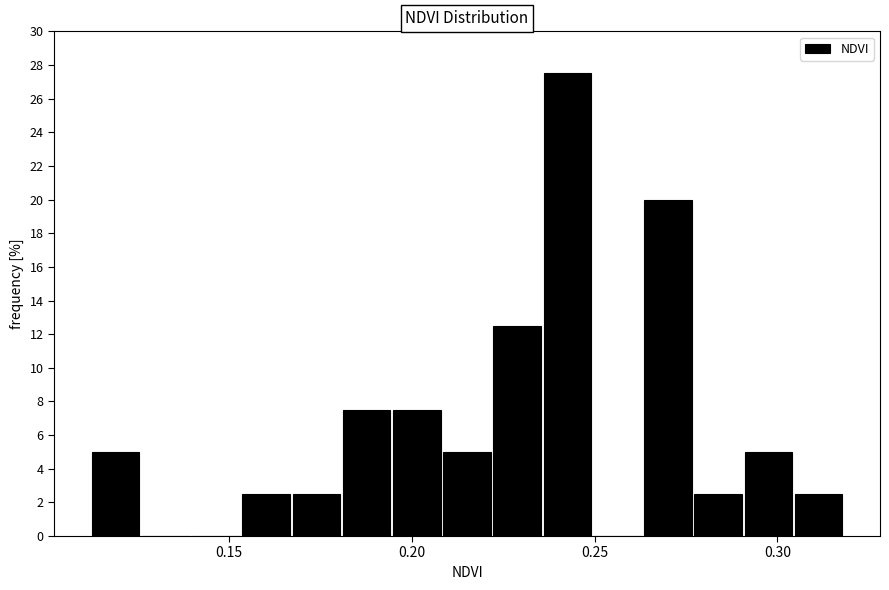

Around what value on the x-axis is the tallest bar? Give the approximate position of its centre, as read against the axis.

0.245